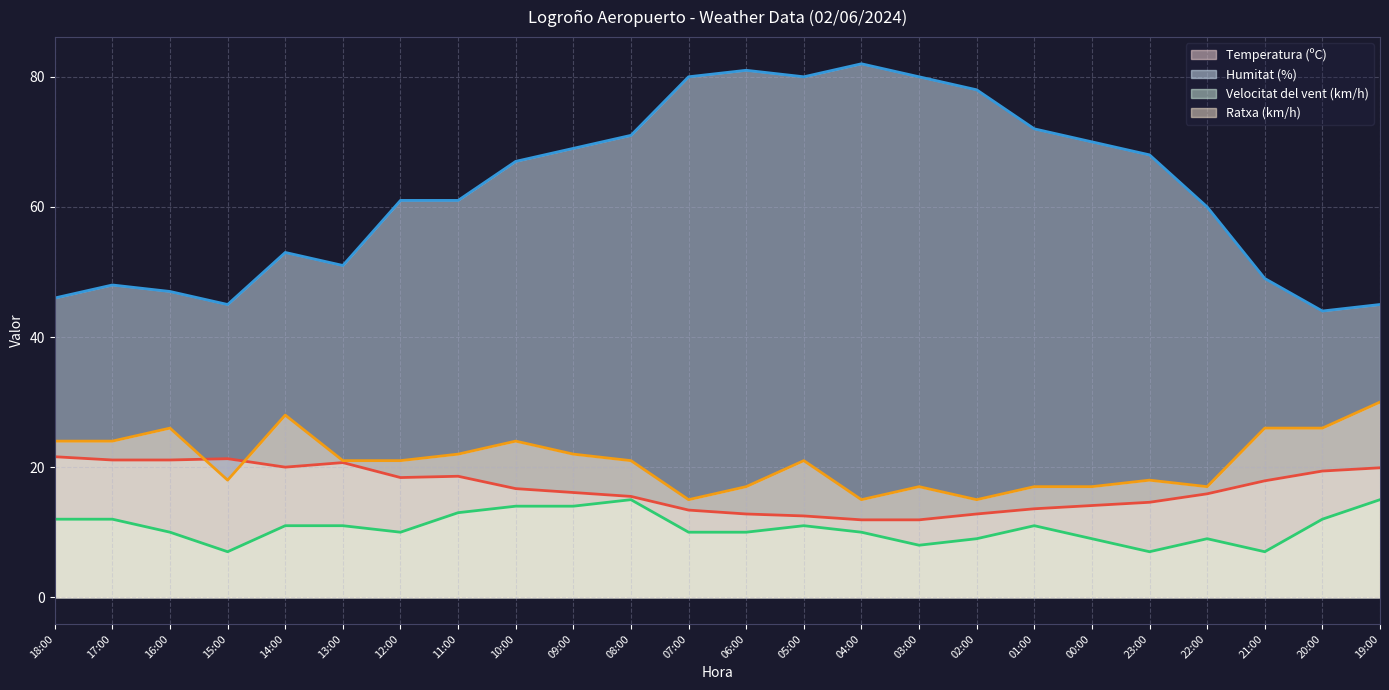

Is the value of Temperatura (ºC) at 10:00 greater than the value of Velocitat del vent (km/h) at 06:00?

Yes